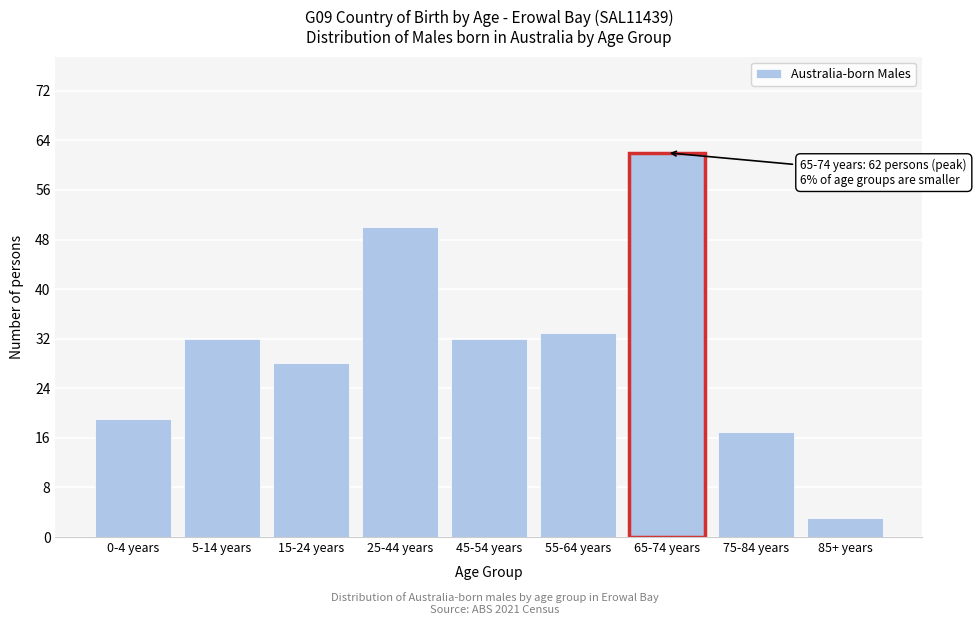

Reading left to right, extract all data points from this chart.

0-4 years=19	5-14 years=32	15-24 years=28	25-44 years=50	45-54 years=32	55-64 years=33	65-74 years=62	75-84 years=17	85+ years=3